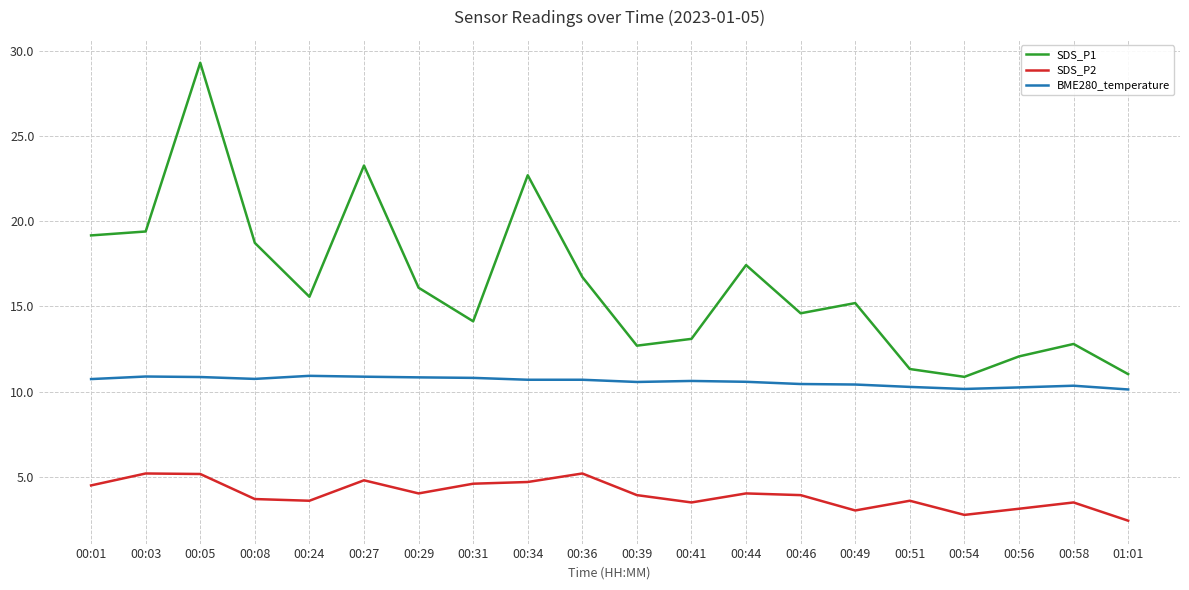

Where does the SDS_P1 series first go above 15?

00:01